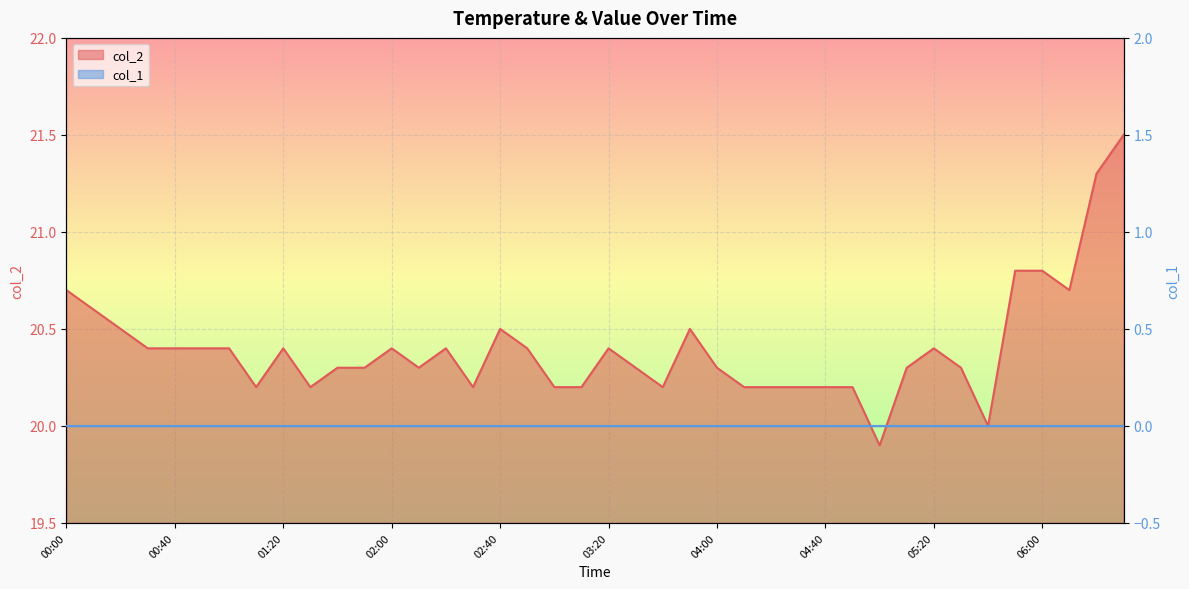

The value at 00:40 is 20.4. True or false?

True